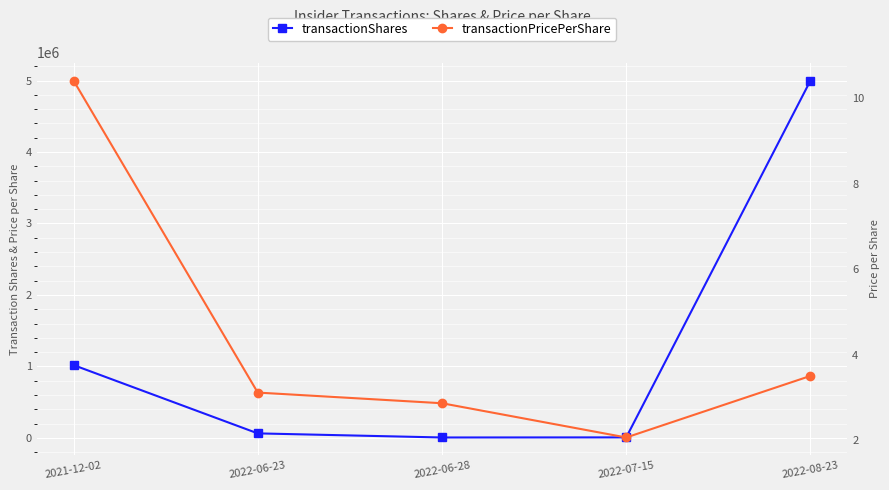

Count the number of data series in this chart.

2